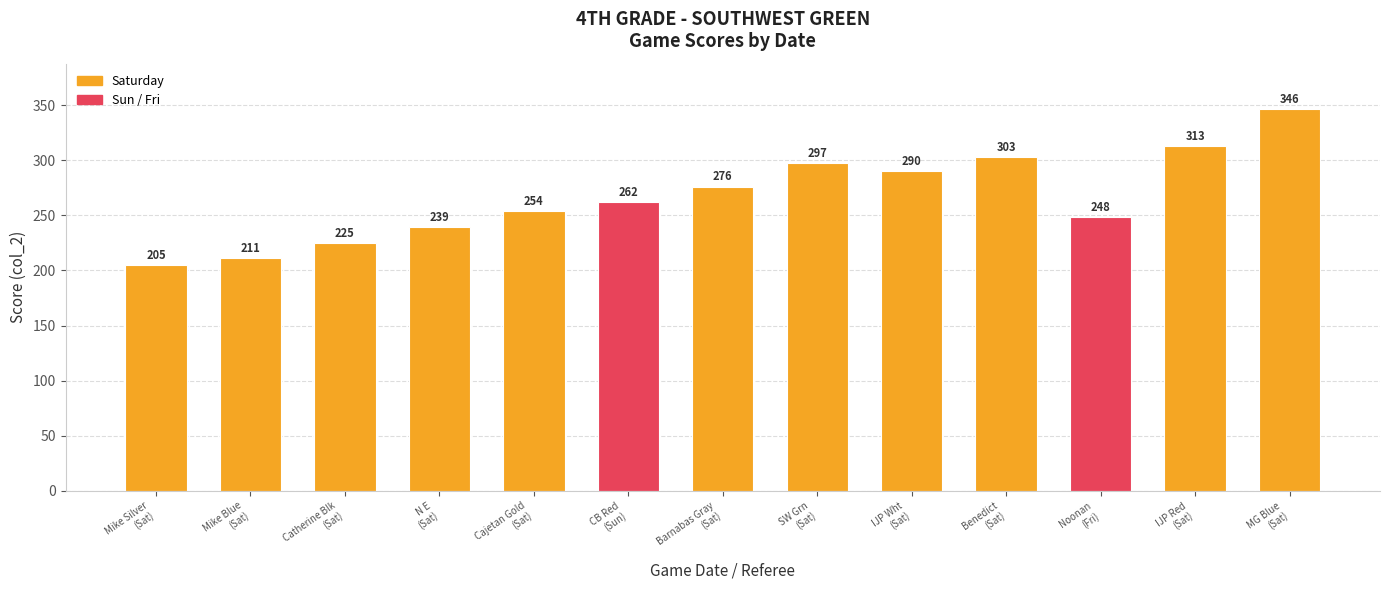

Rank the categories by value from lowest to highest.

Mike Silver
(Sat), Mike Blue
(Sat), Catherine Blk
(Sat), N E
(Sat), Noonan
(Fri), Cajetan Gold
(Sat), CB Red
(Sun), Barnabas Gray
(Sat), IJP Wht
(Sat), SW Grn
(Sat), Benedict
(Sat), IJP Red
(Sat), MG Blue
(Sat)